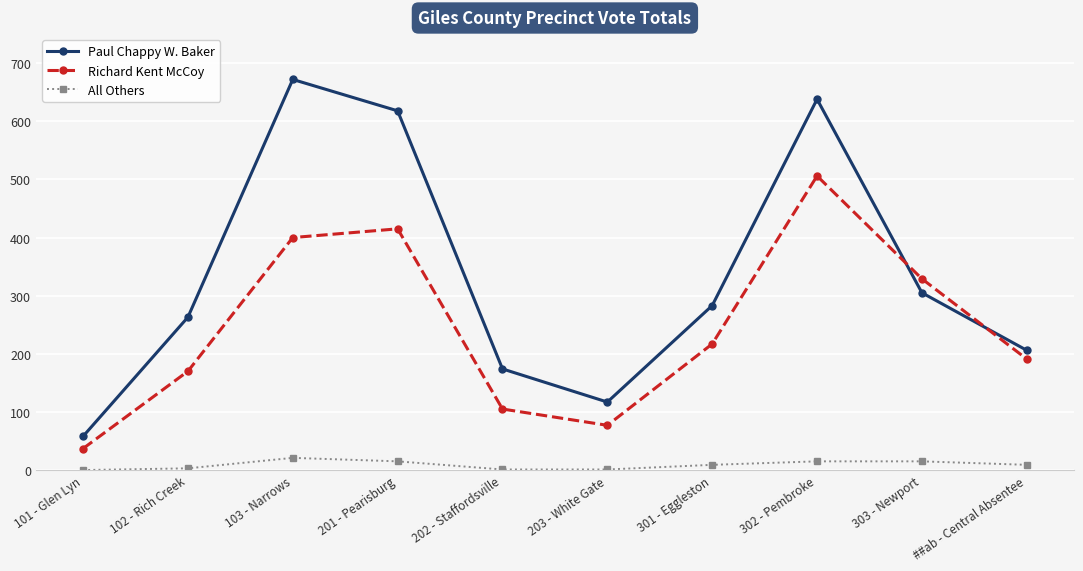

What is the sum of the Paul Chappy W. Baker values at 201 - Pearisburg and 202 - Staffordsville?

792